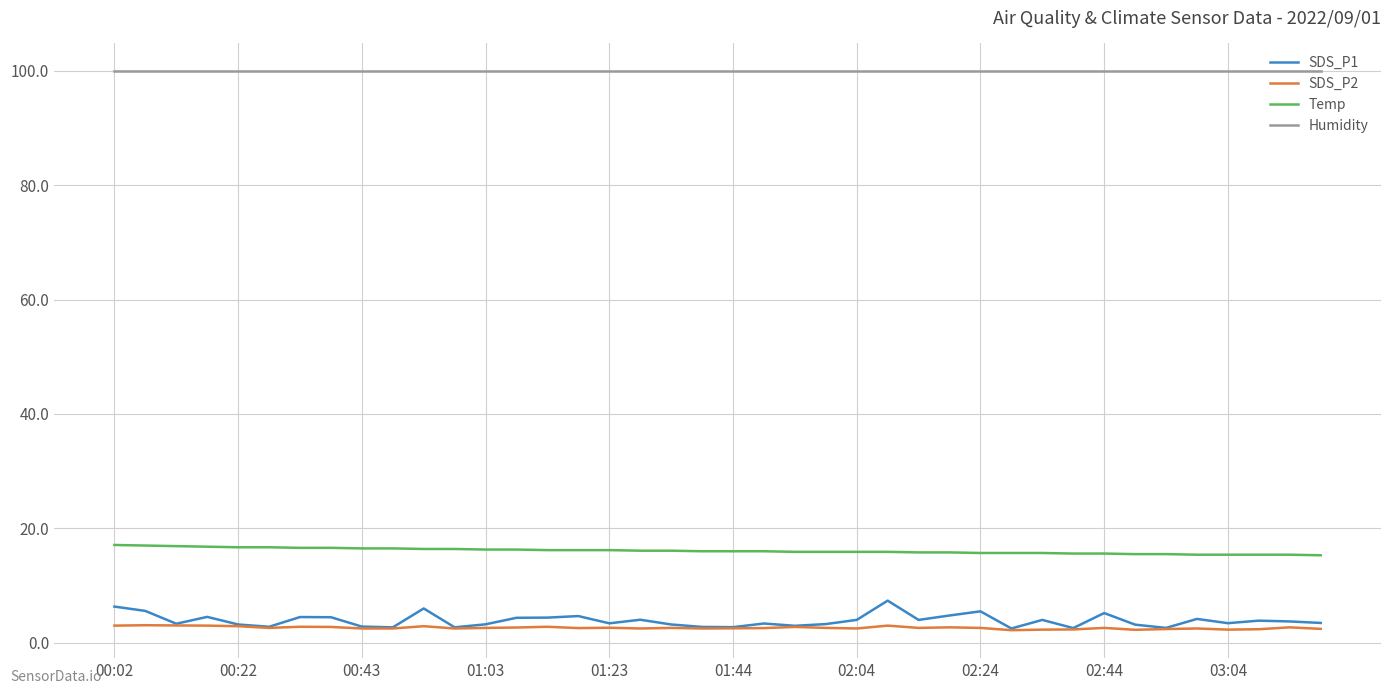

What is the greatest value displayed?

99.9